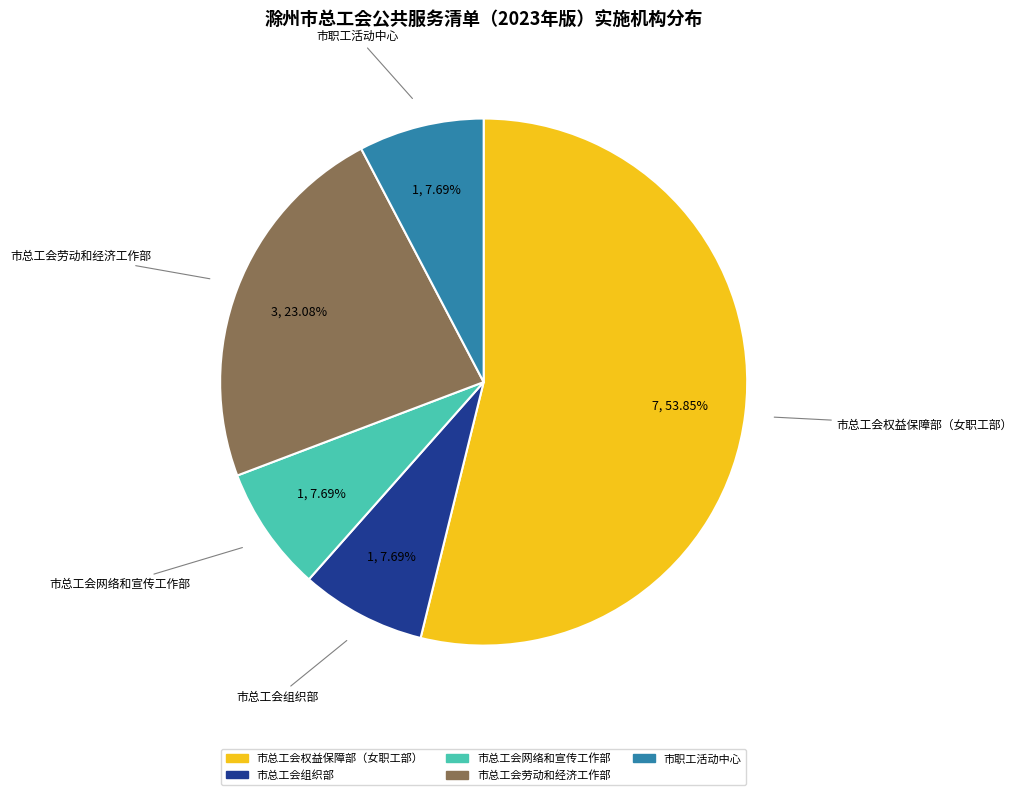

To the nearest percent, what is the difference between the 市总工会组织部 and 市总工会权益保障部（女职工部） slice percentages?

46%